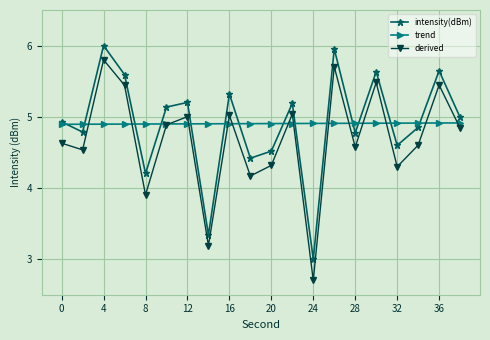

True or false: derived and intensity(dBm) intersect in this chart.

False